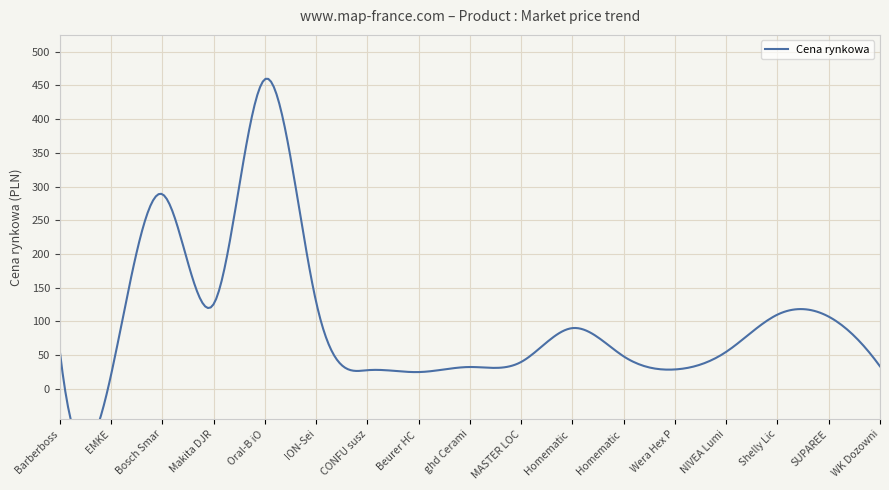

Count the number of categories in the chart.

17